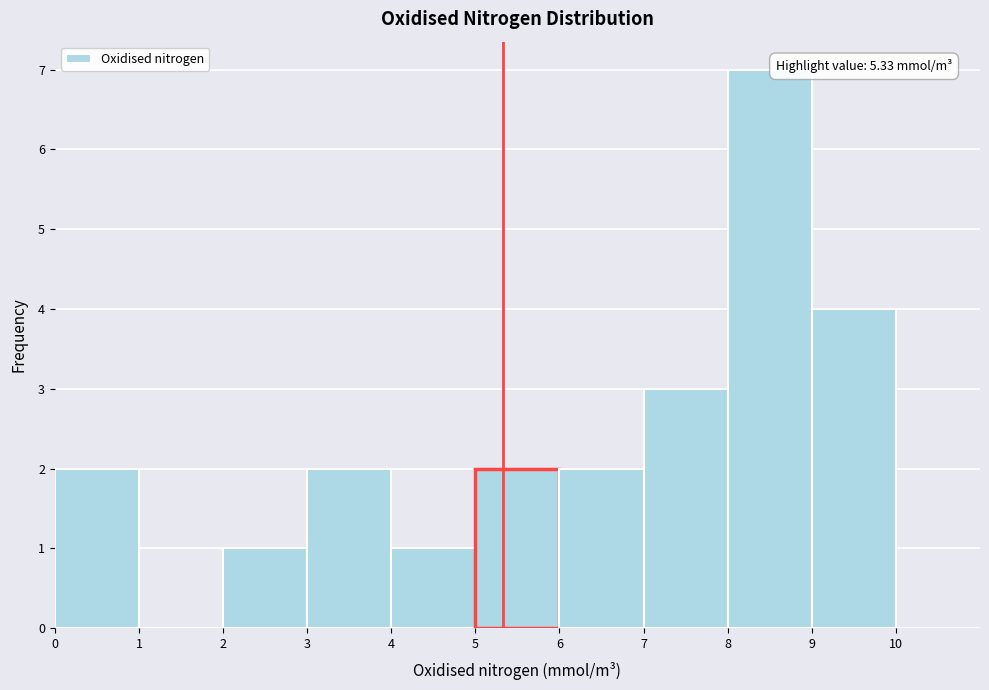

Over which range of the x-axis is the bar tallest?

8 to 9